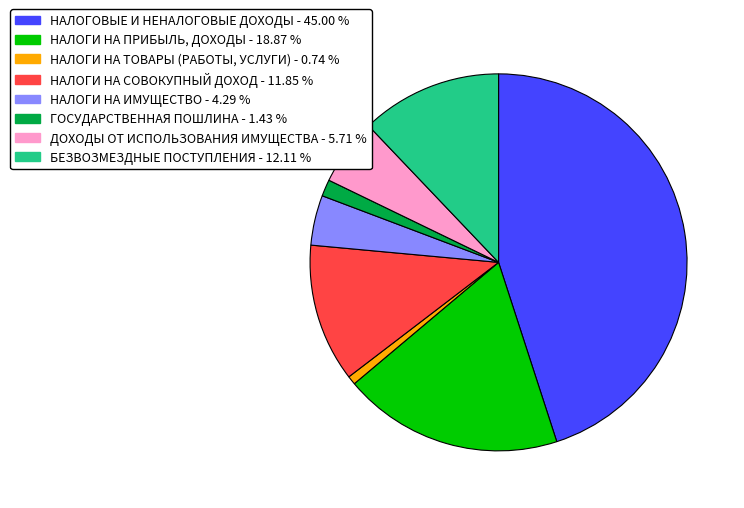

Is there any slice that represents more than half of the pie?

No